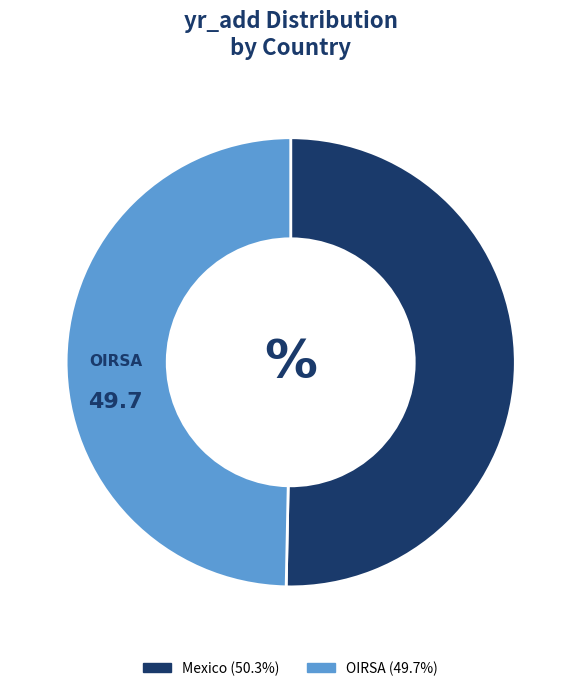

How many segments does this pie chart have?

2